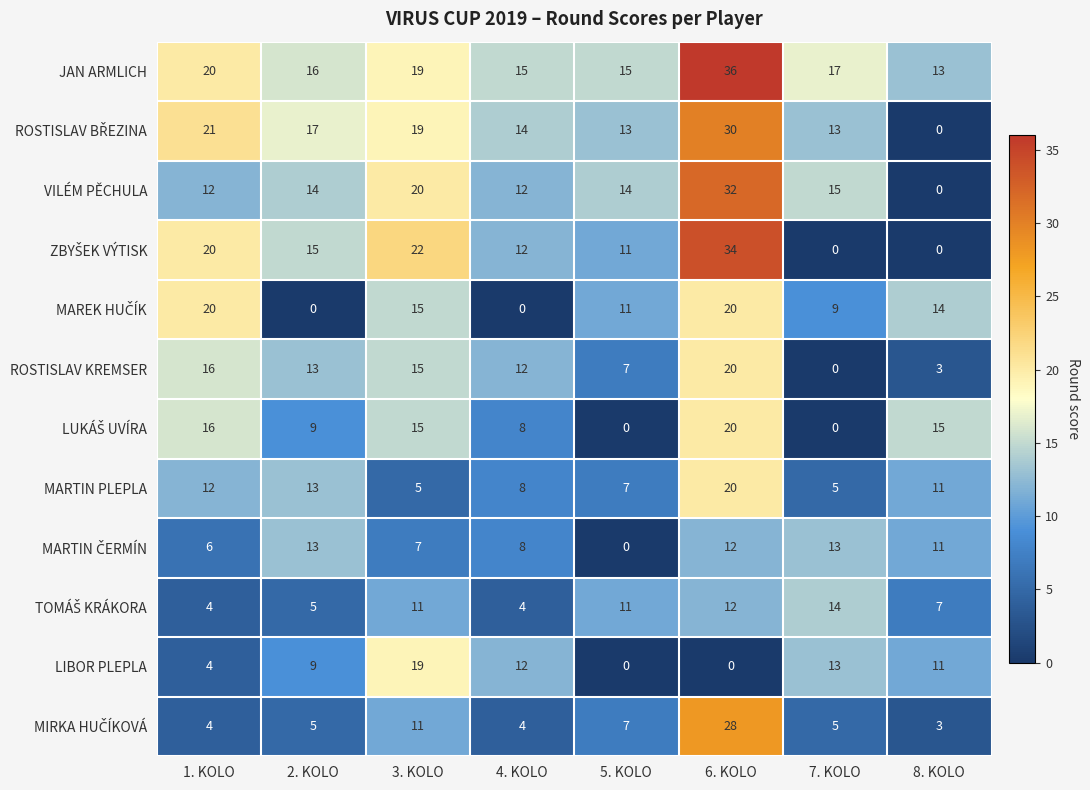

Where is ROSTISLAV KREMSER nearest to the value 10?

4. KOLO